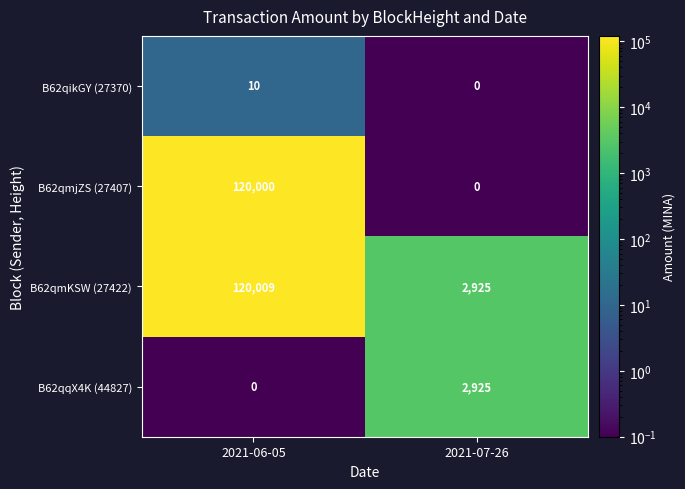

What is the approximate value of B62qmjZS (27407) at 2021-06-05, to the nearest 10?

120000